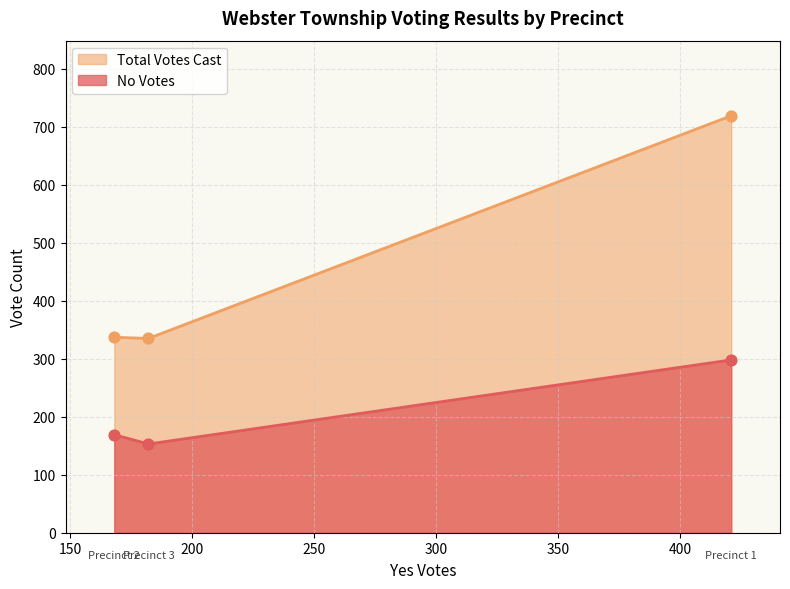

What are all the series names shown in the legend?

Total Votes Cast, No Votes